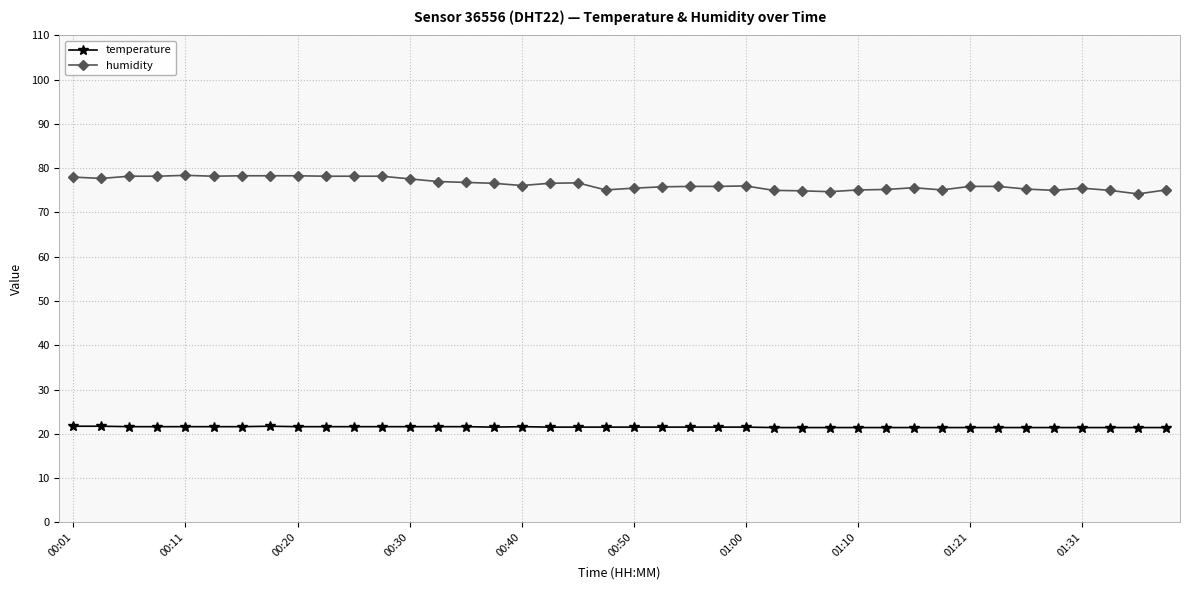

Which series has the widest spread of values?

humidity